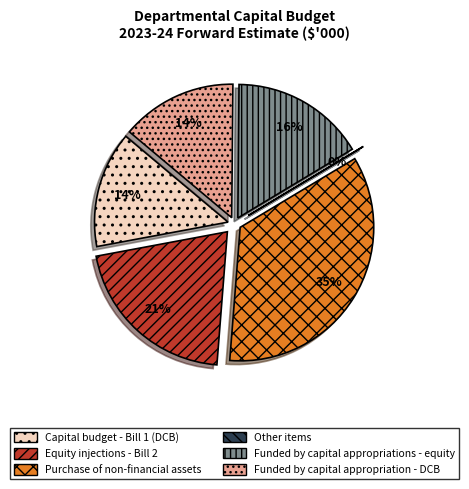

How many segments does this pie chart have?

6